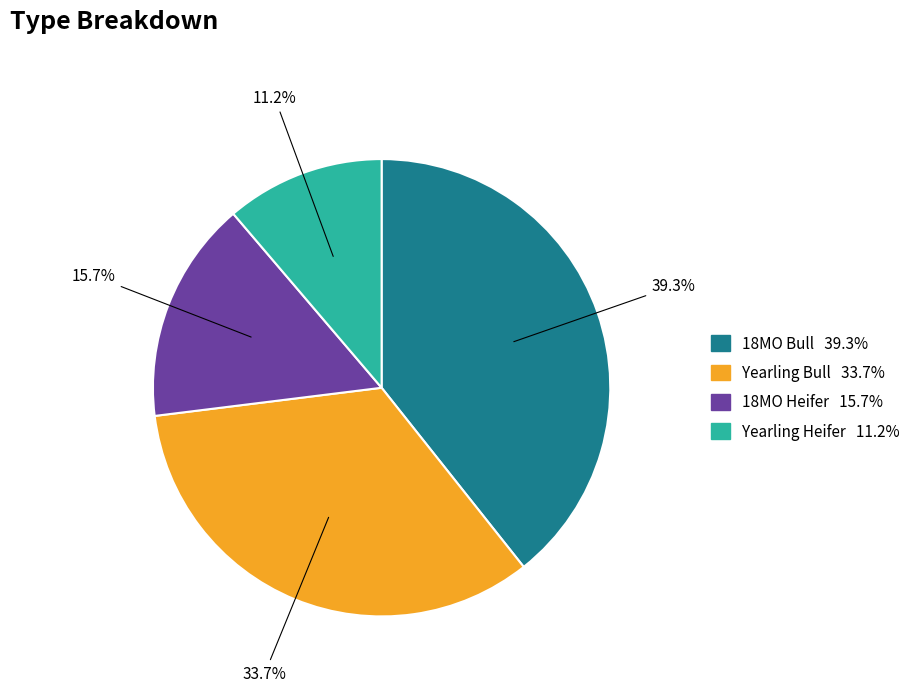

Rank the categories by value from lowest to highest.

Yearling Heifer, 18MO Heifer, Yearling Bull, 18MO Bull